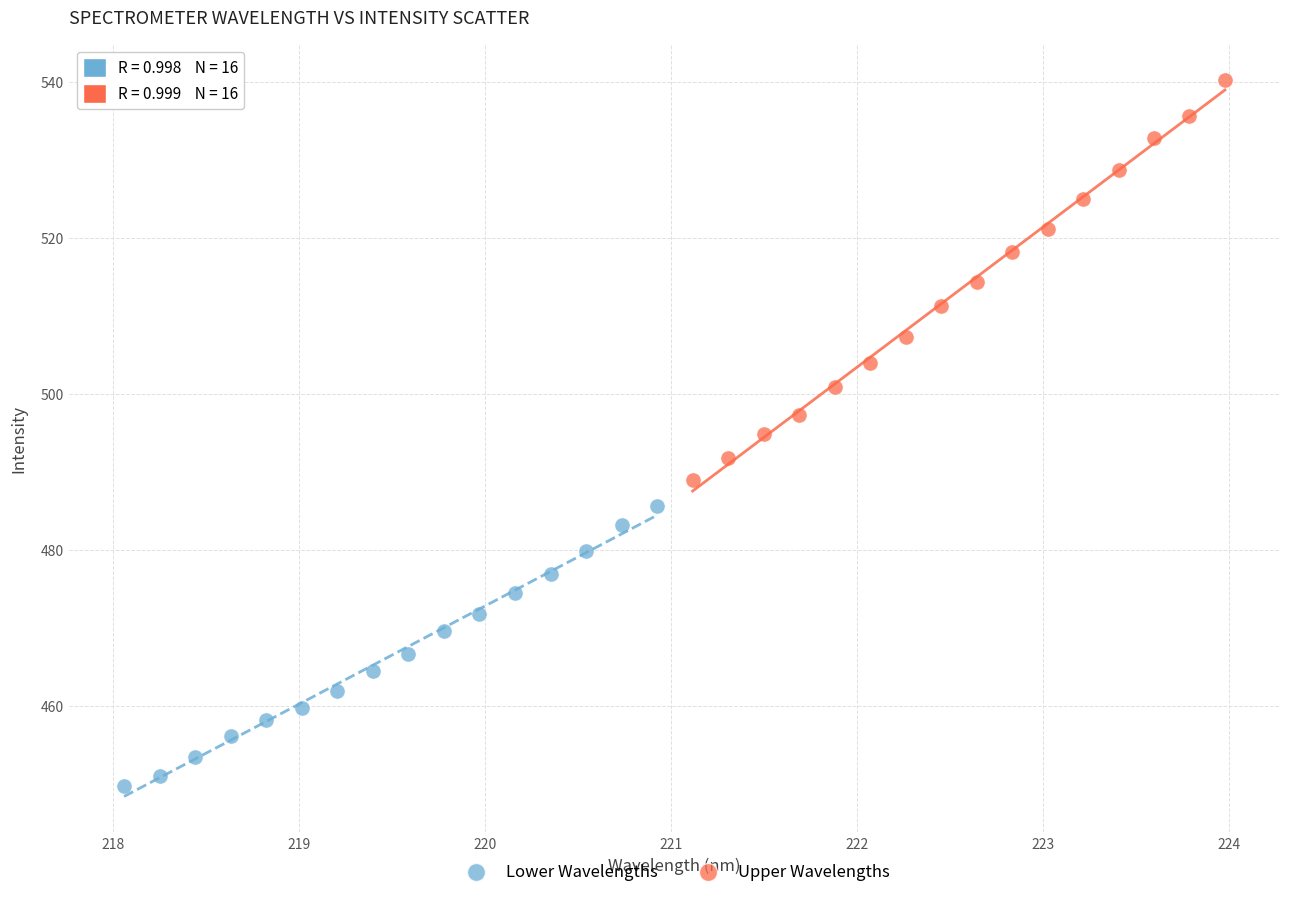

Which series contains the highest Y value?

Upper Wavelengths